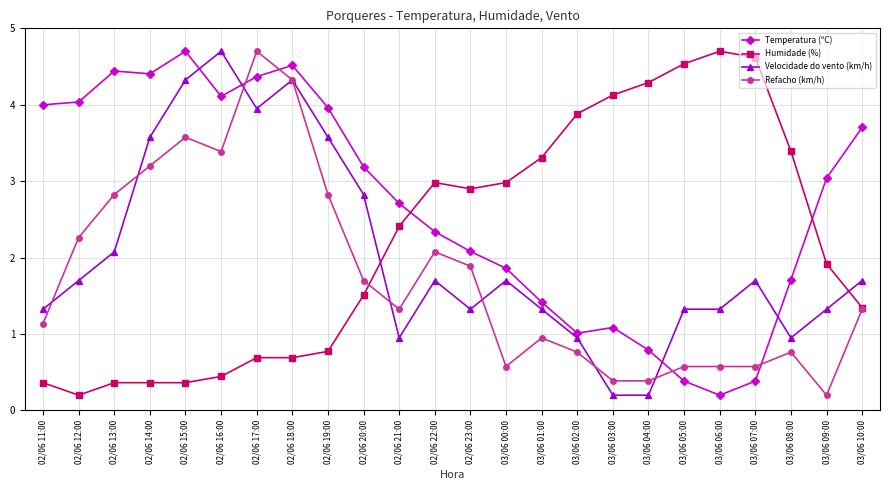

What is the difference between the highest and lowest values at 02/06 21:00?

1.8